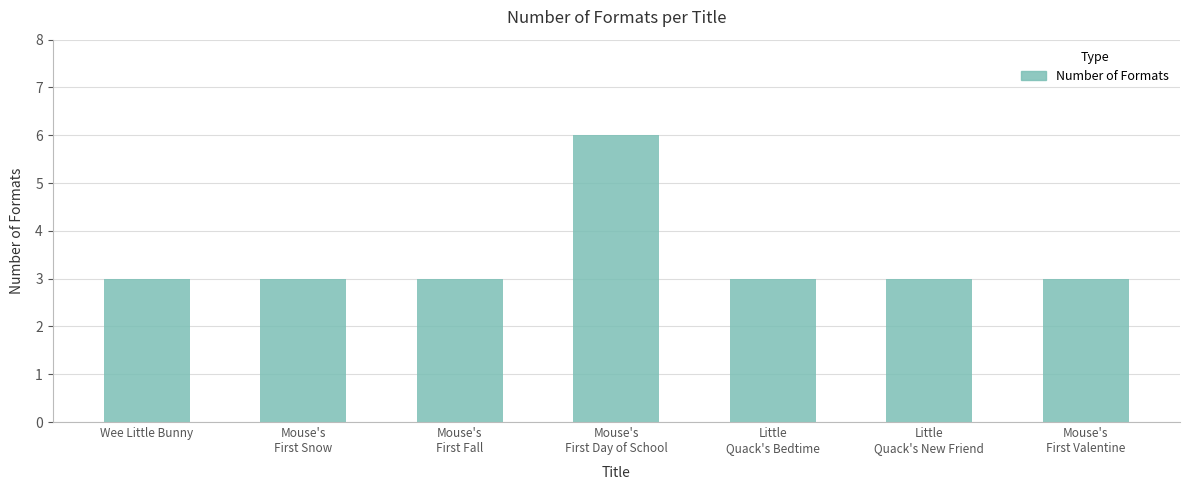

How many values are between 3 and 4?

6